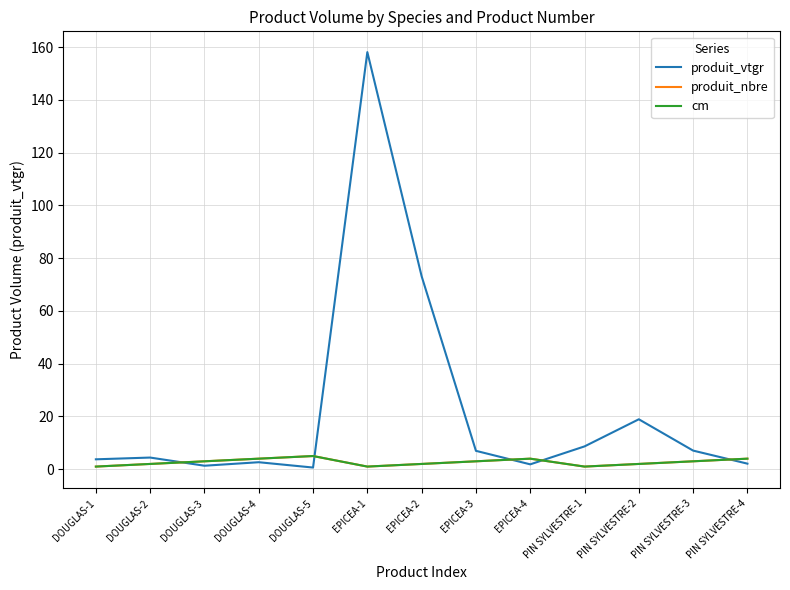

At which label does produit_nbre reach its peak?

DOUGLAS-5